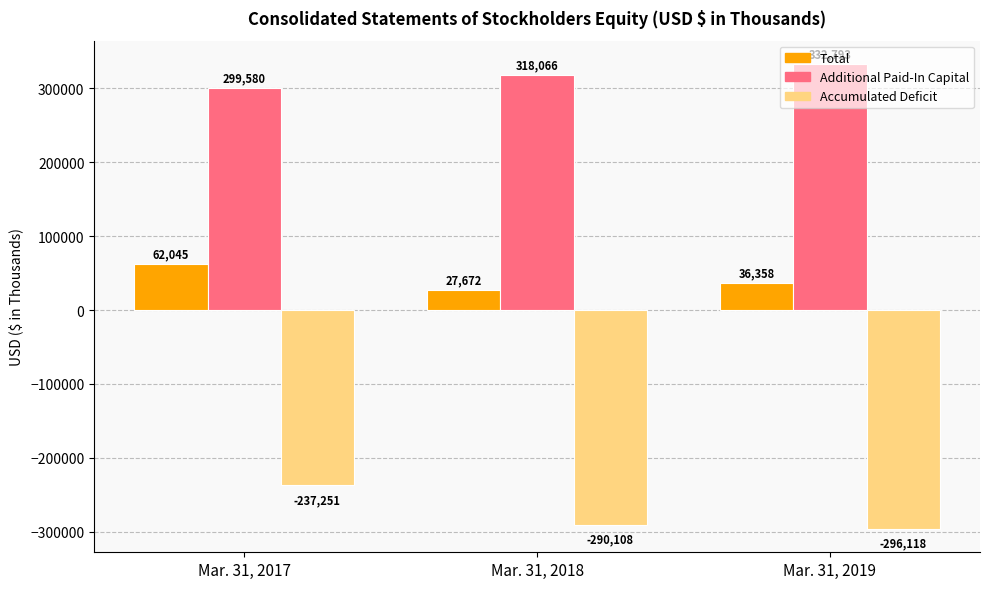

What is the sum of the Total values at Mar. 31, 2019 and Mar. 31, 2017?

98403